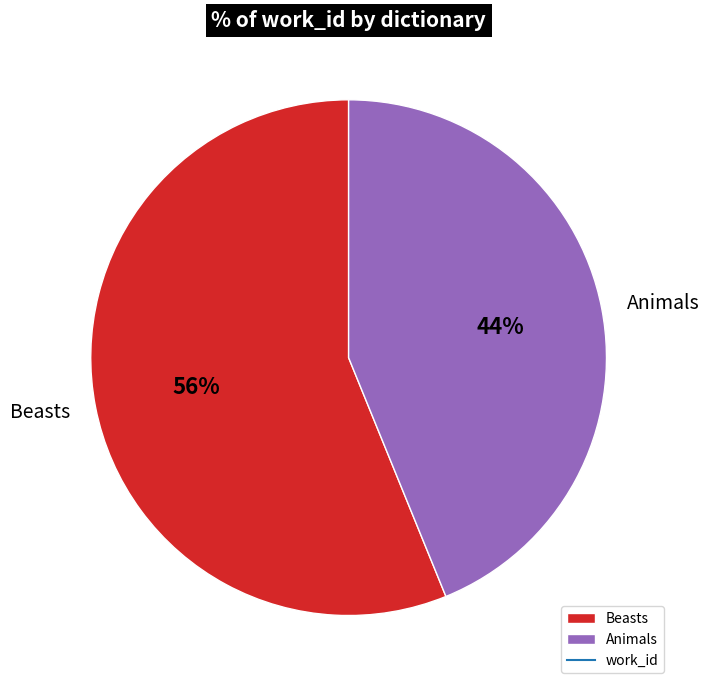

To the nearest percent, what percentage of the pie is Beasts?

56%